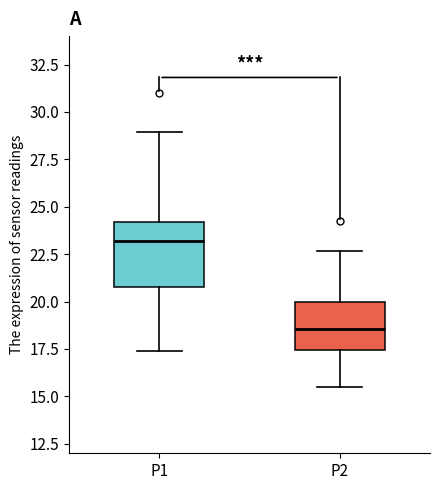

Which box is the tallest, from its lower edge to its upper edge?

P1